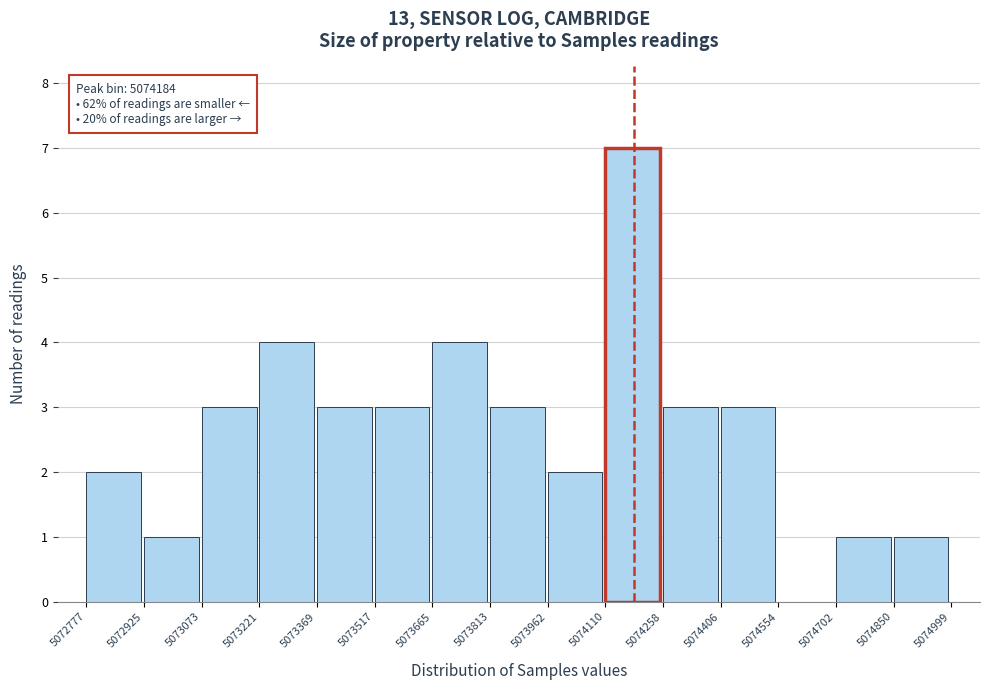

Which range on the x-axis has the tallest bar?

5074110 to 5074258